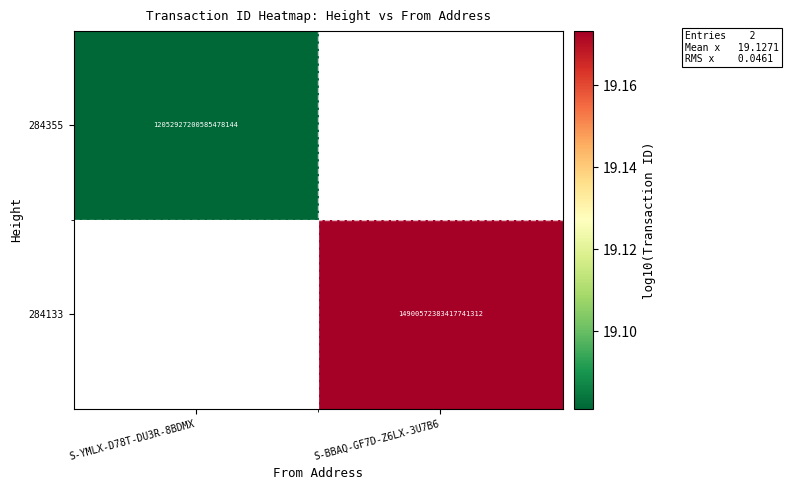

What is the greatest value displayed?

19.2